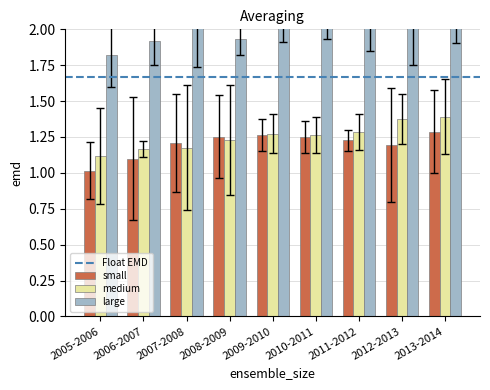

At which category is the sum across all series the highest?

2013-2014